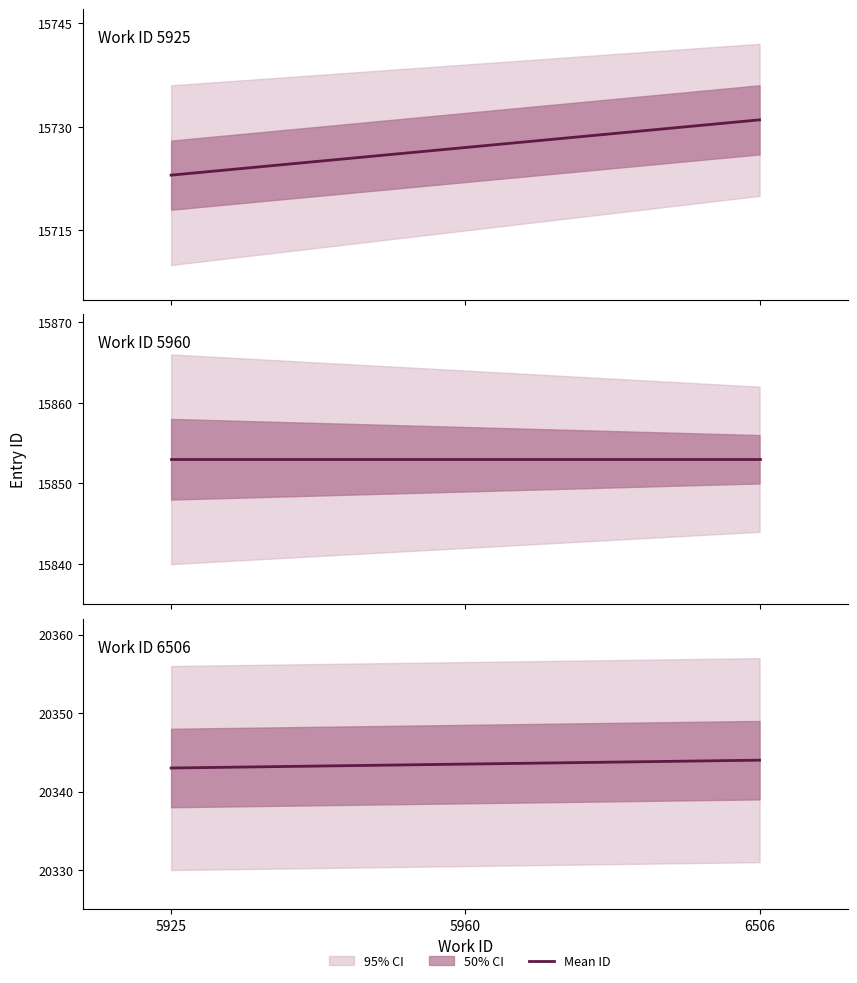

Count the number of values greater than 20343.

2